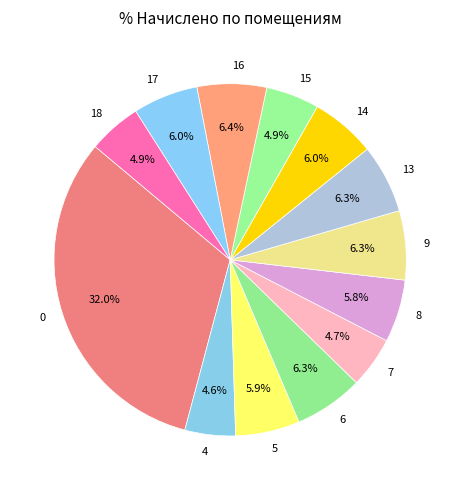

Does 15 represent more than half of the total?

No